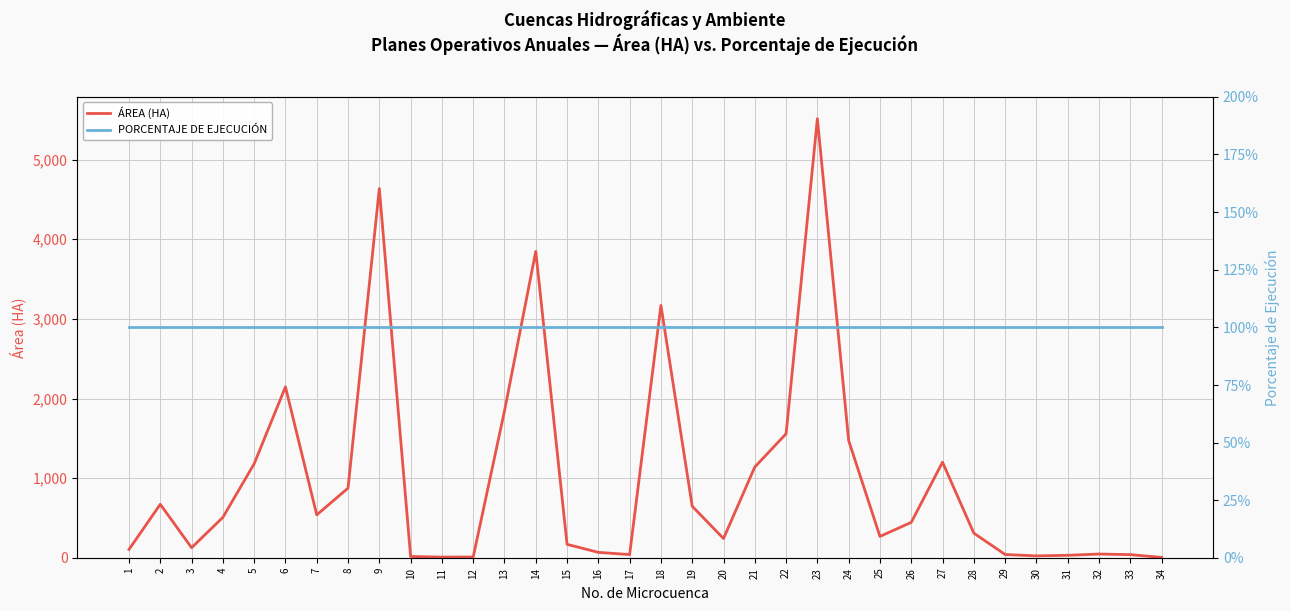

Does the chart display data point markers on the line(s)?

No